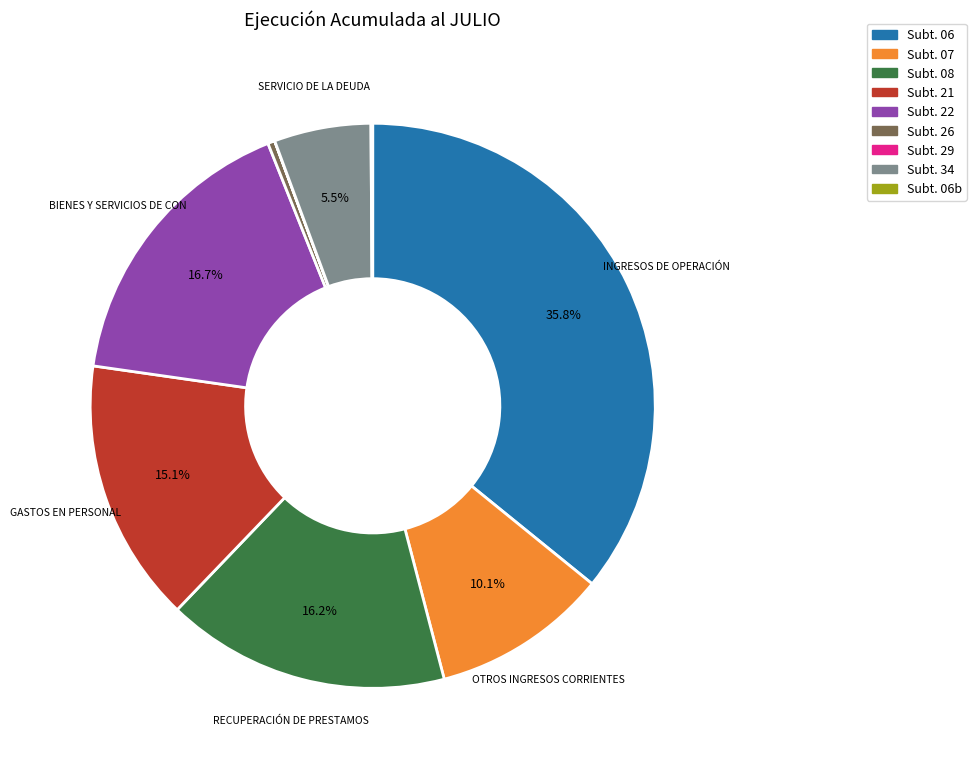

Does any single category account for the majority?

No